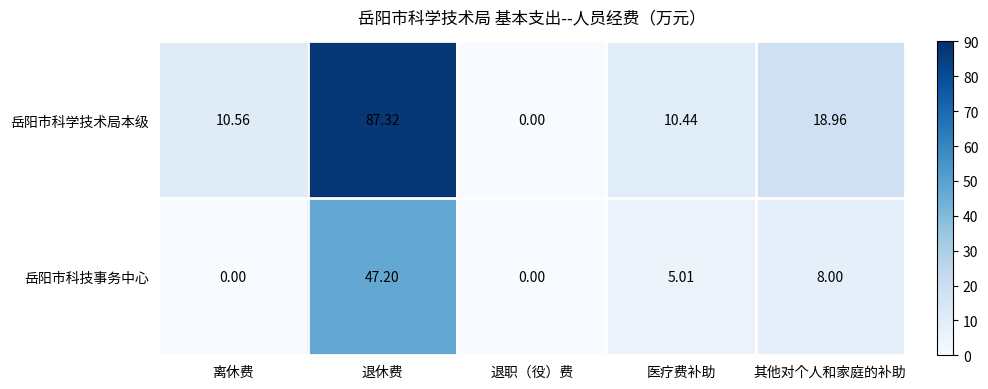

List the series in order of their overall mean, lowest first.

岳阳市科技事务中心, 岳阳市科学技术局本级